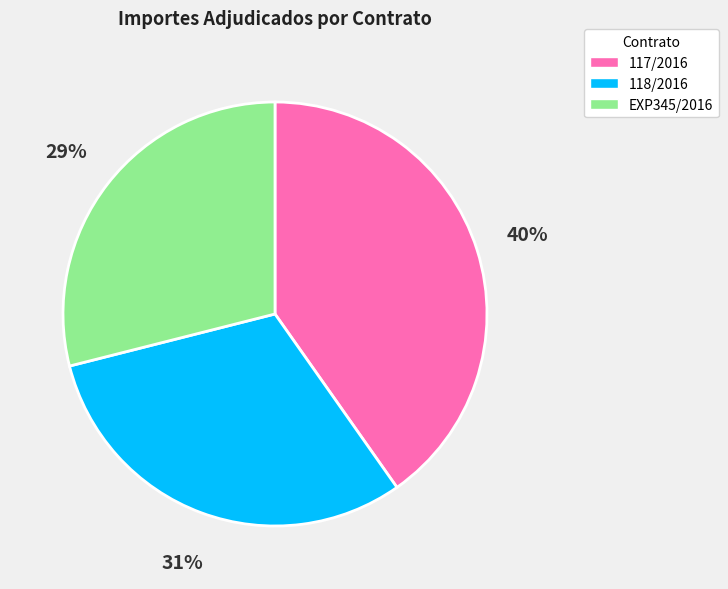

Rank the categories by value from lowest to highest.

EXP345/2016, 118/2016, 117/2016